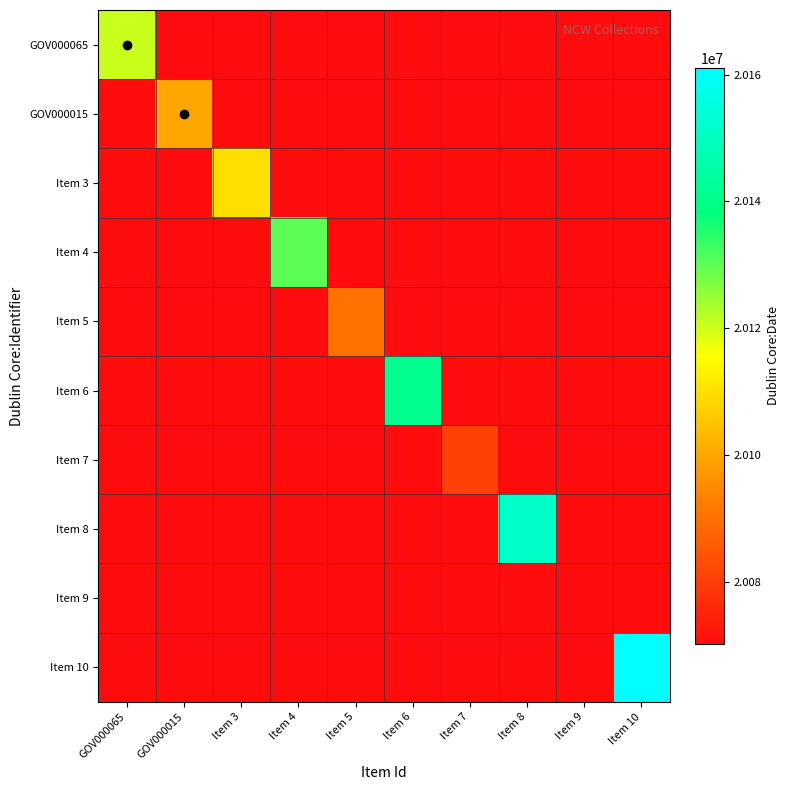

At how many categories does at least one series exceed 3304727?

10